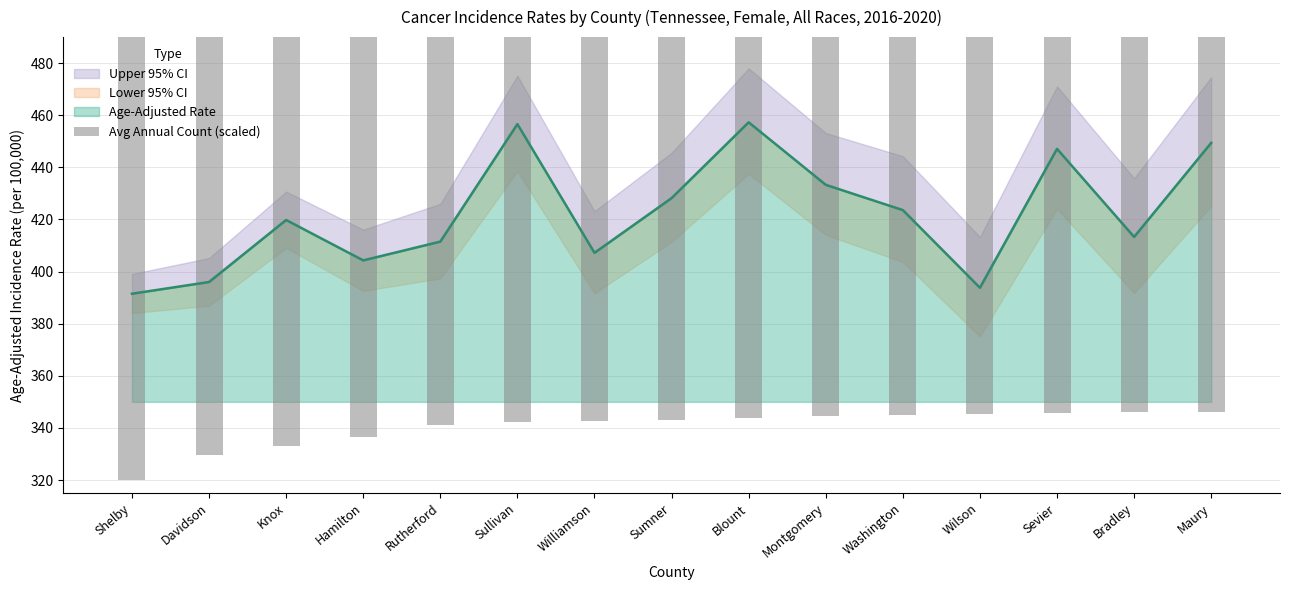

Are the bars horizontal?

No